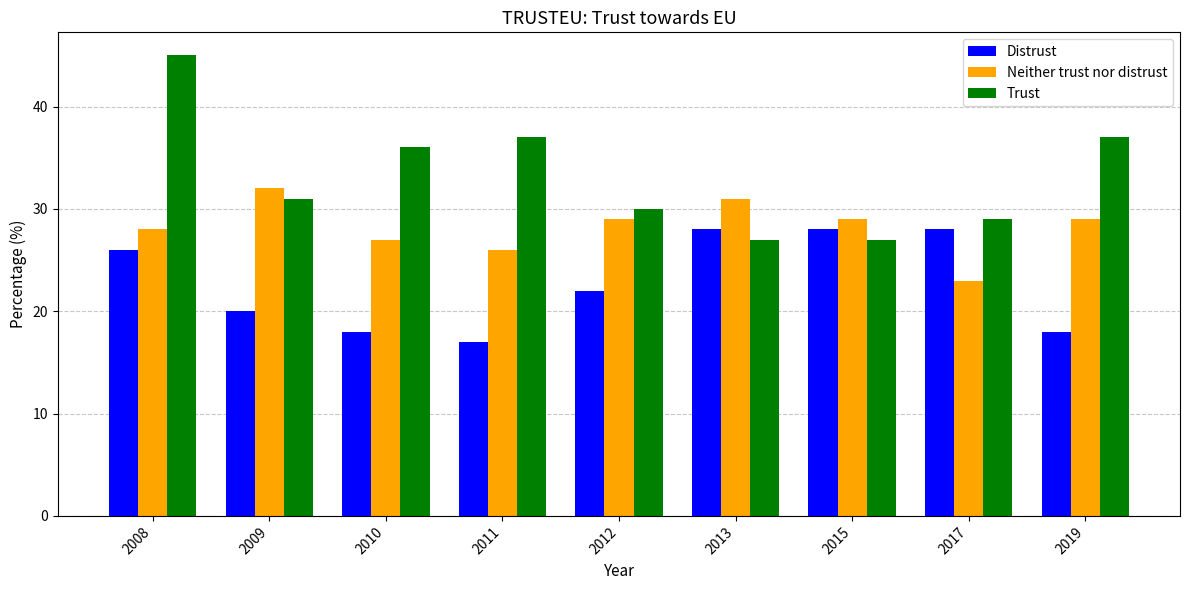

At which category does the chart reach its peak across all series?

2008